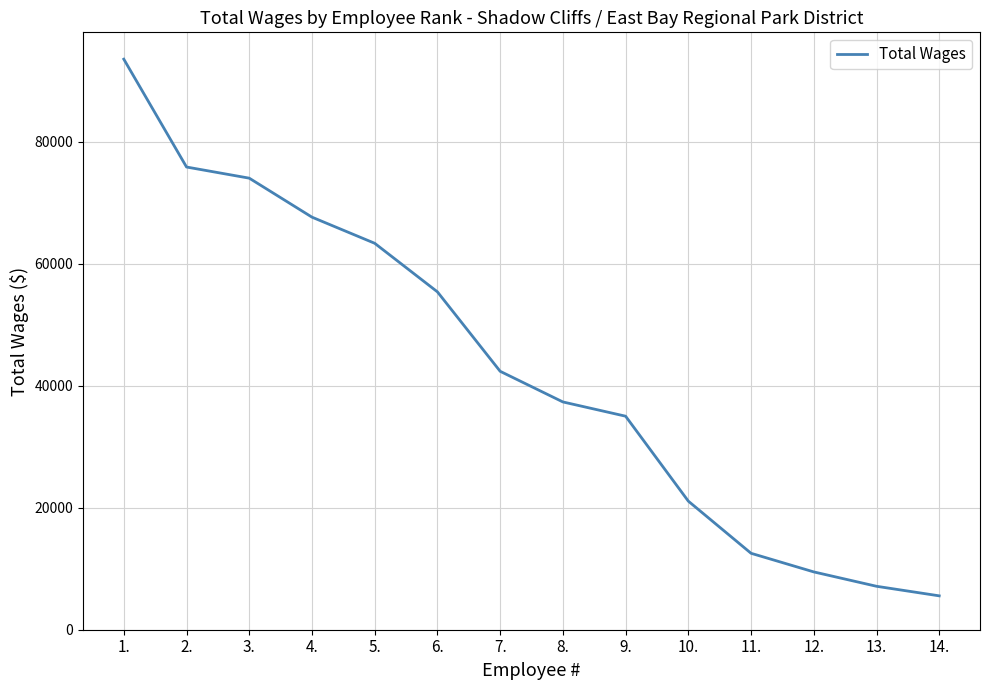

What is the sum of all values?

600188